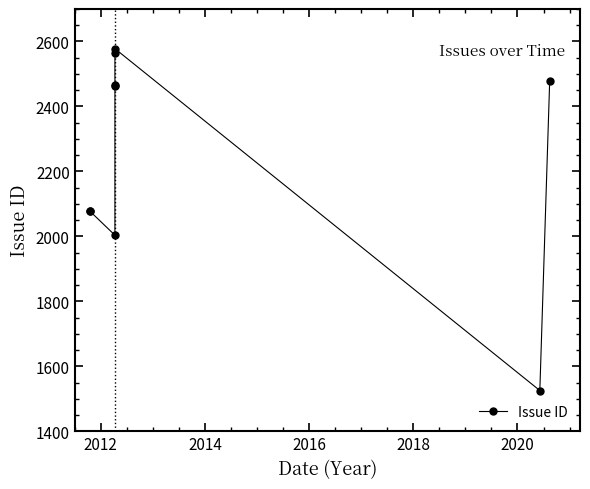

What is the sum of the values at 2014 and 2018?

4469